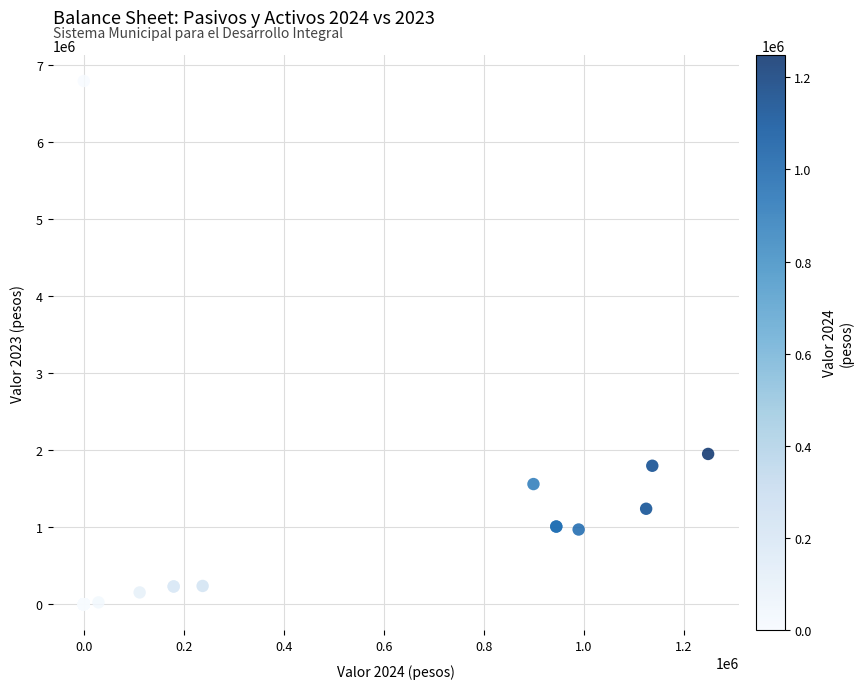

What Y value in the scatter plot is closest to 3395252?

1950739.8